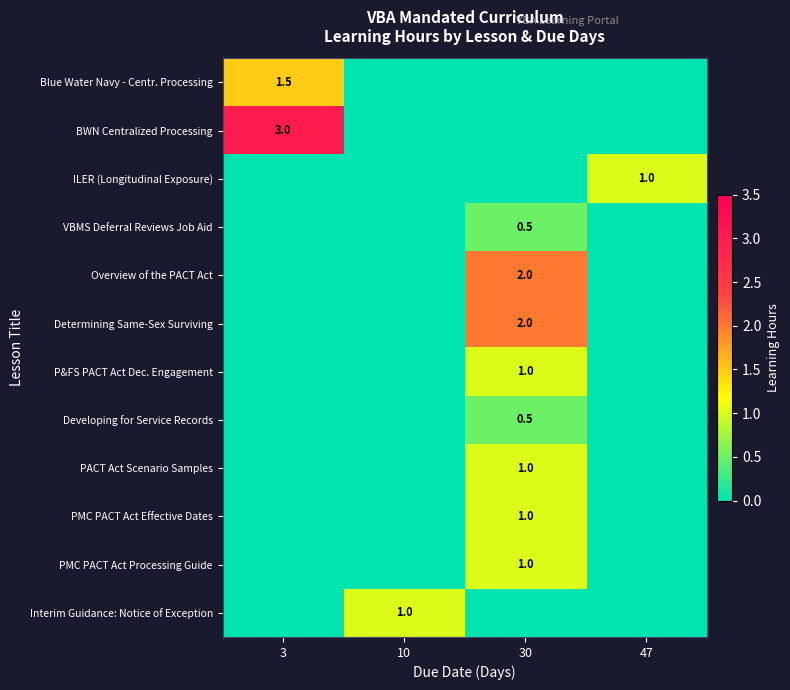

At how many categories does at least one series exceed 1?

2